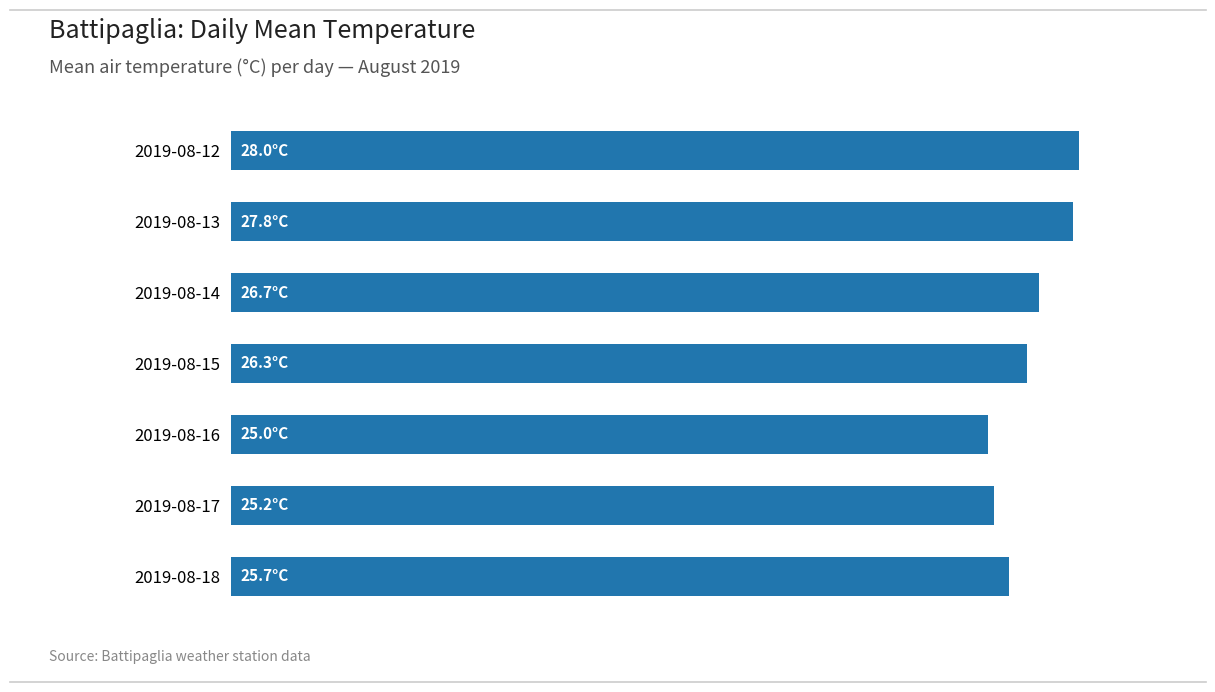

What is the smallest value displayed?

25.0